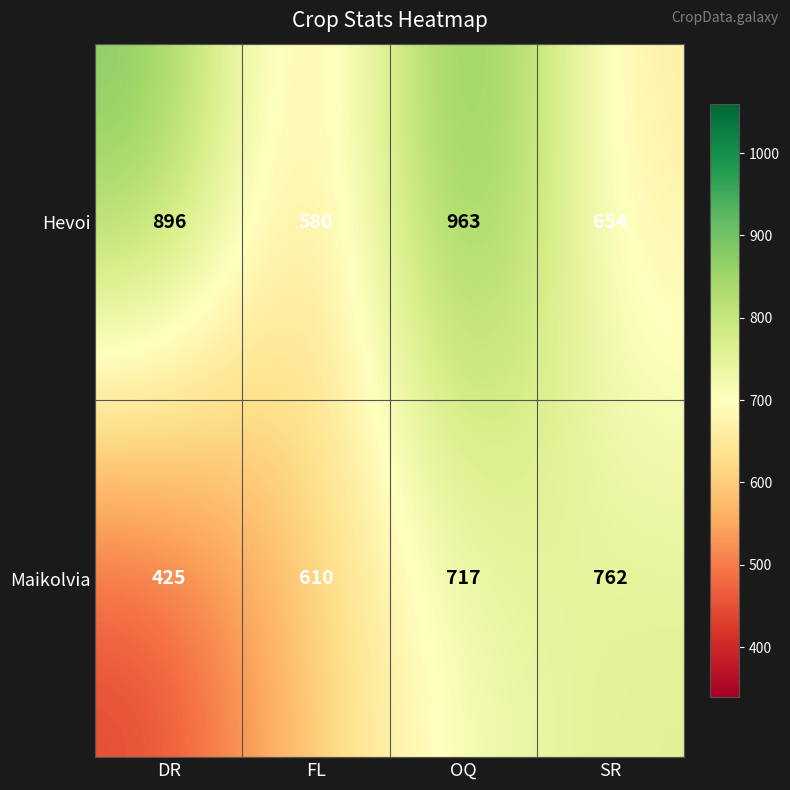

The value of Hevoi at DR is 1388. True or false?

False